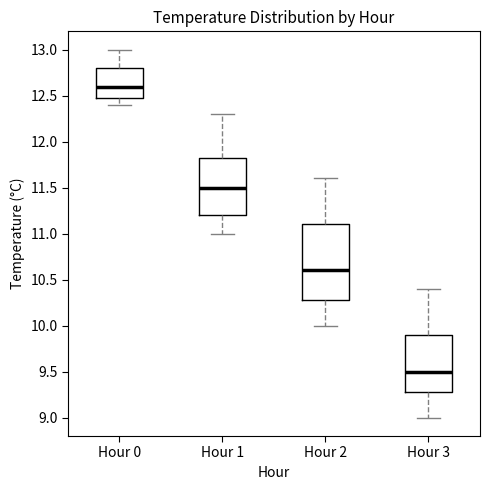

Reading left to right, read every box against the y-axis: the position of its median line, the range the box covers, and the ends of its whiskers. The values are not printed on the chart, so give them approximately, as read against the axis.

Hour 0: median 12.60, box 12.50 to 12.80, whiskers 12.40 to 13.00
Hour 1: median 11.50, box 11.20 to 11.85, whiskers 11.00 to 12.30
Hour 2: median 10.60, box 10.30 to 11.10, whiskers 10.00 to 11.60
Hour 3: median 9.50, box 9.30 to 9.90, whiskers 9.00 to 10.40